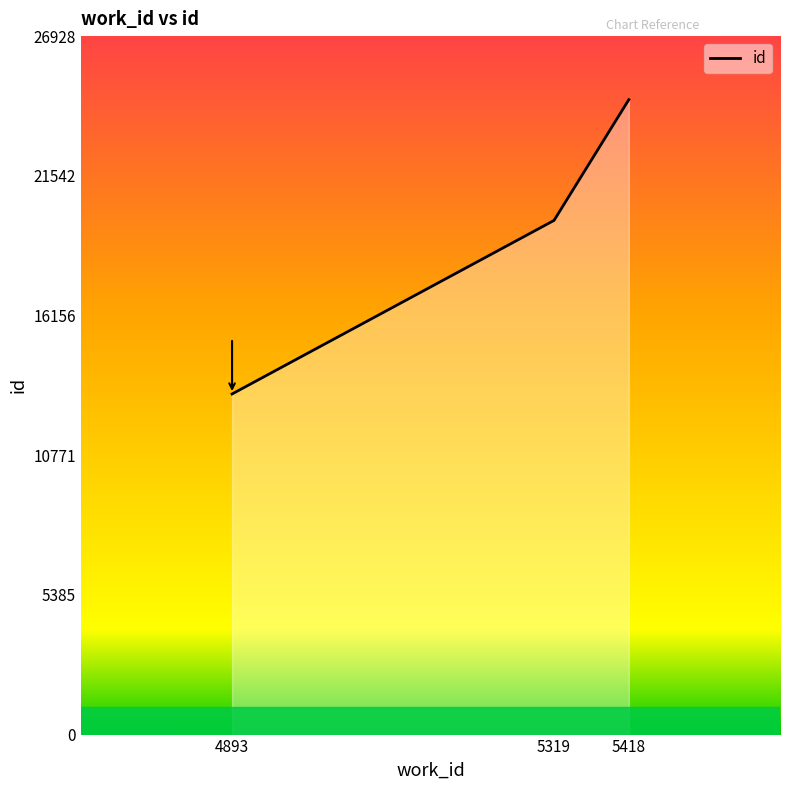

What is the difference between the values at 4893 and 5418?

11349